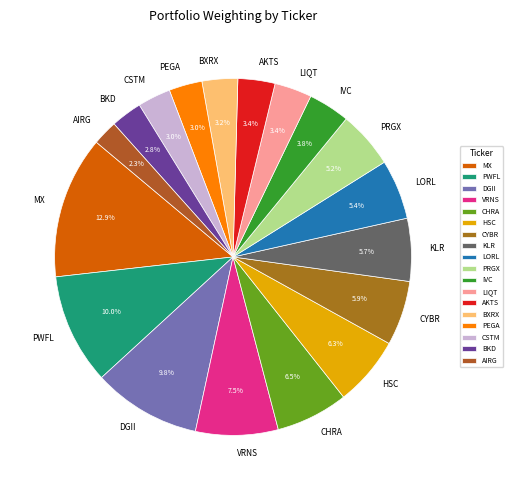

Which slice is the largest?

MX